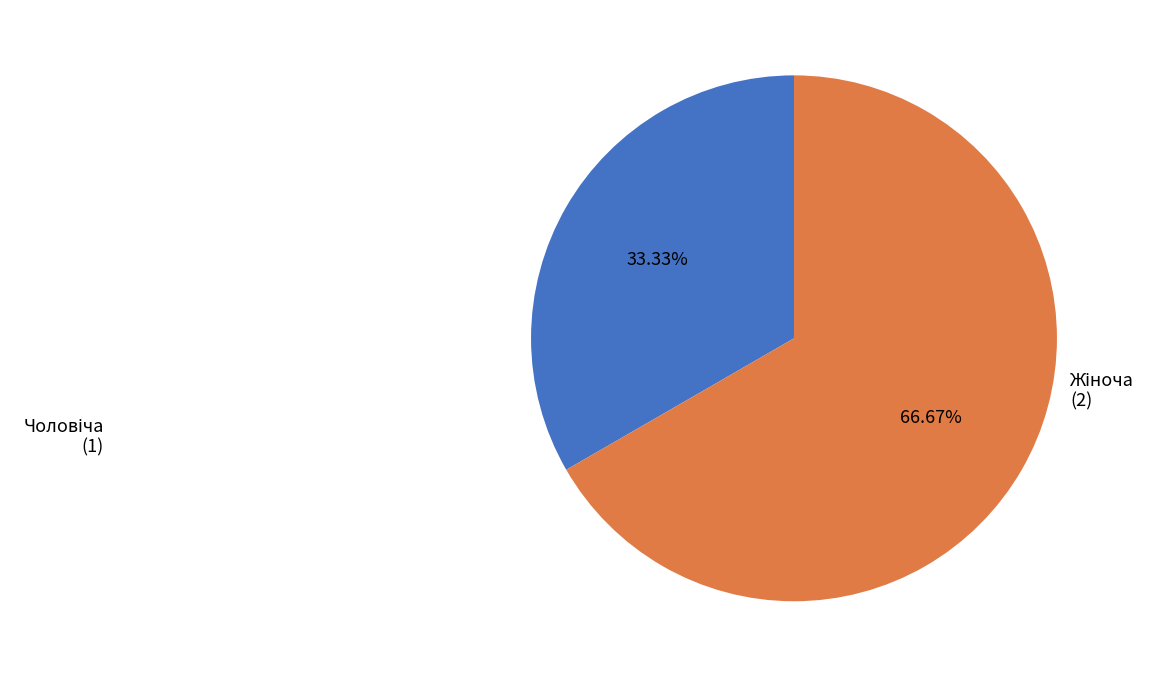

Is there a majority slice in this chart?

Yes